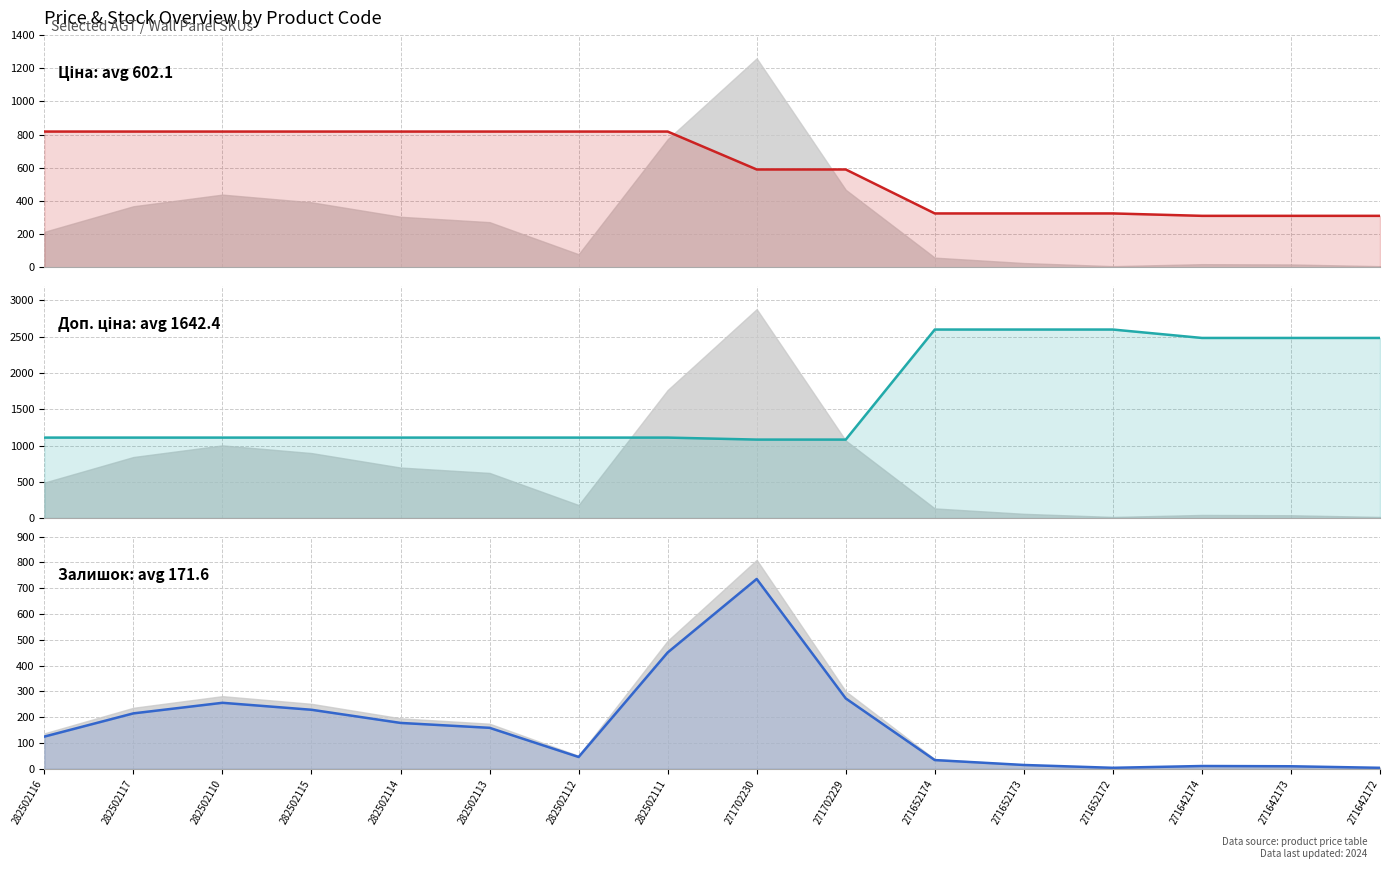

At how many categories does at least one series exceed 1394?

6